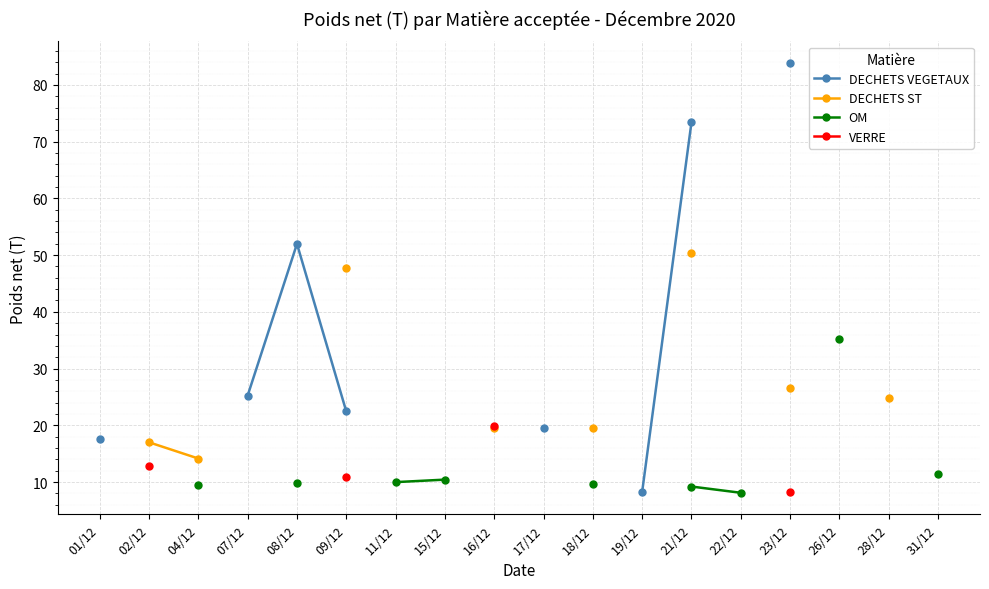

How many distinct data groups are displayed?

4